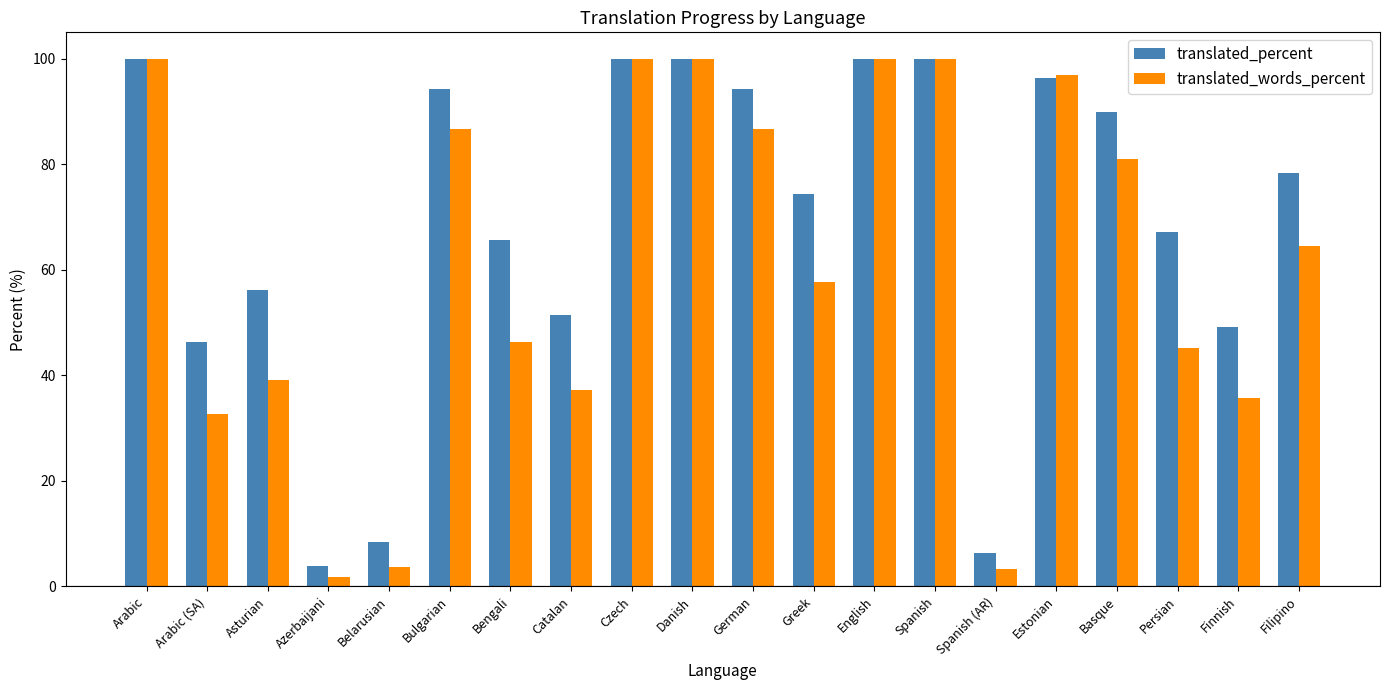

Which series has the widest spread of values?

translated_words_percent